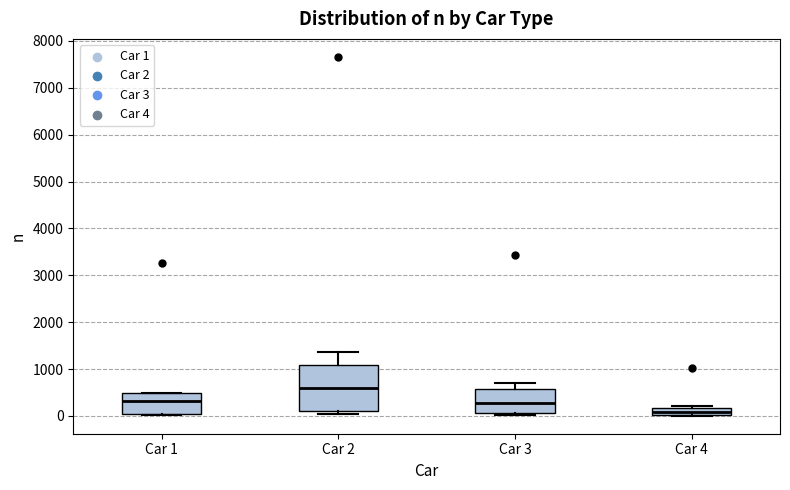

Where does the upper whisker of the box for Car 2 end on the y-axis? The values are not printed on the chart, so give them approximately, as read against the axis.

1400